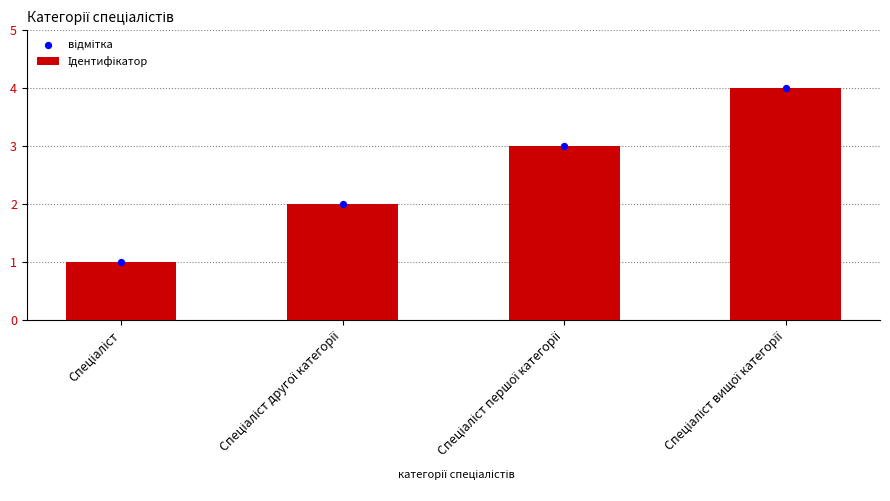

What are all the series names shown in the legend?

Ідентифікатор, відмітка